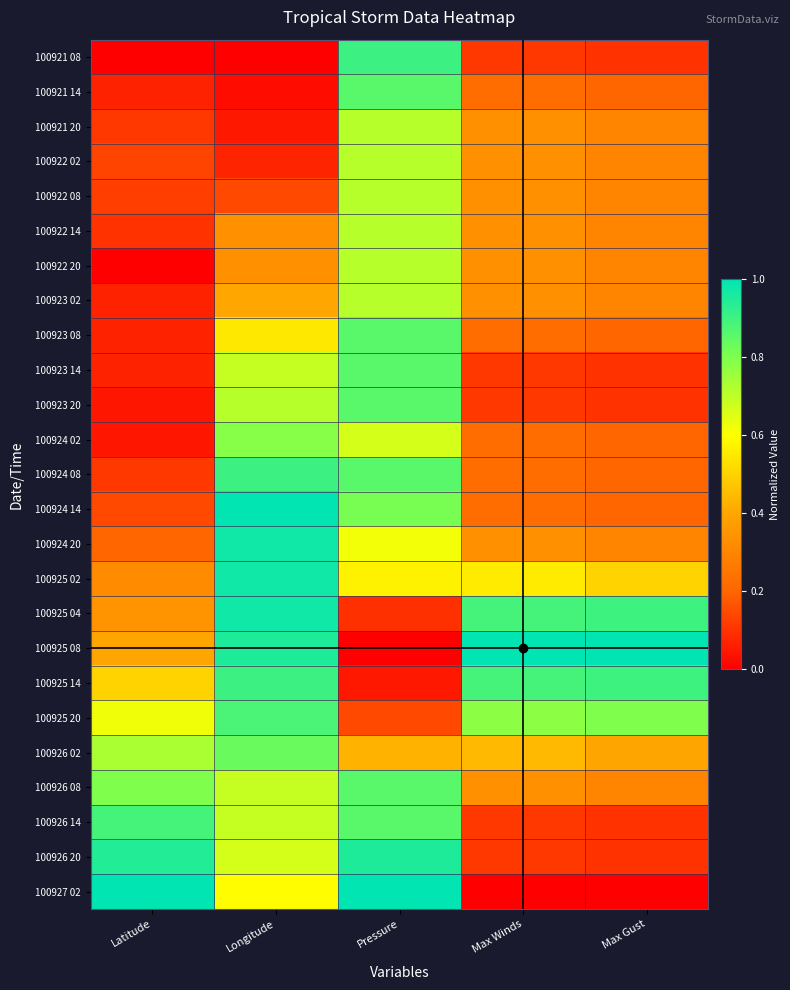

What is the greatest value displayed?

1.0